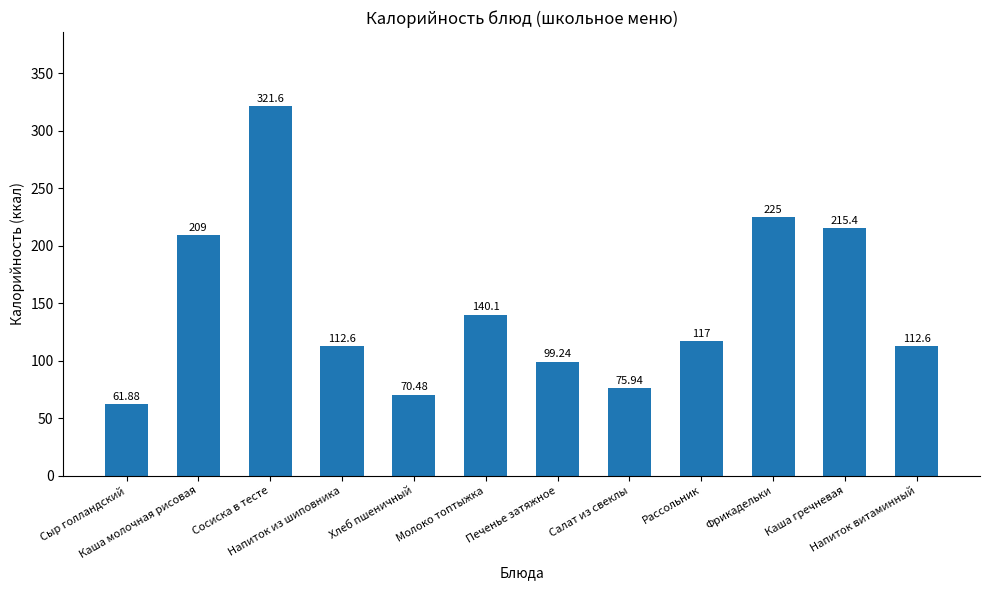

What is the change in value from Молоко топтыжка to Каша гречневая?

+75.3